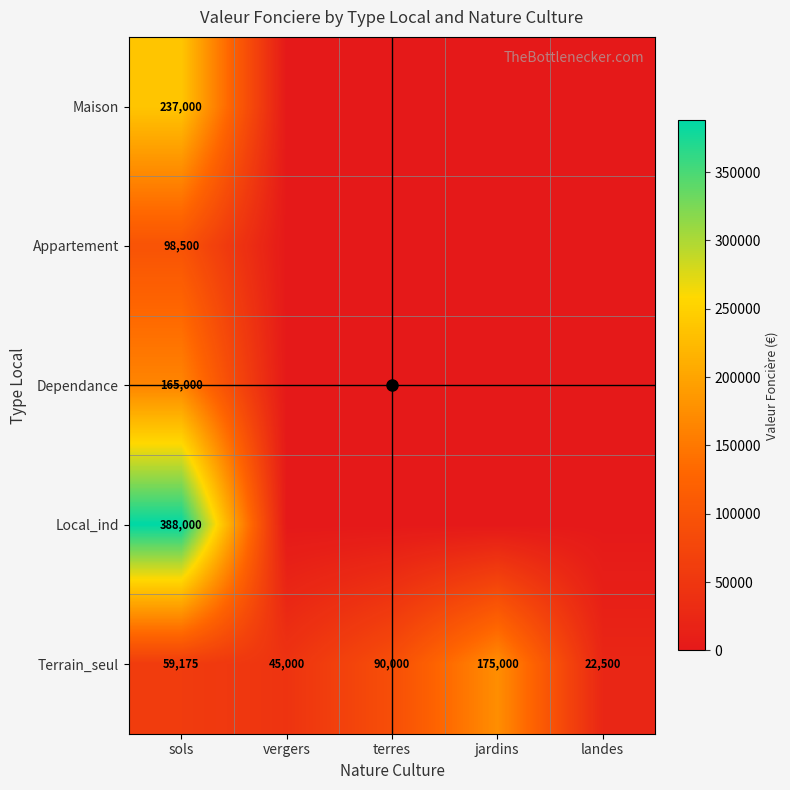

Count the number of categories in the chart.

5